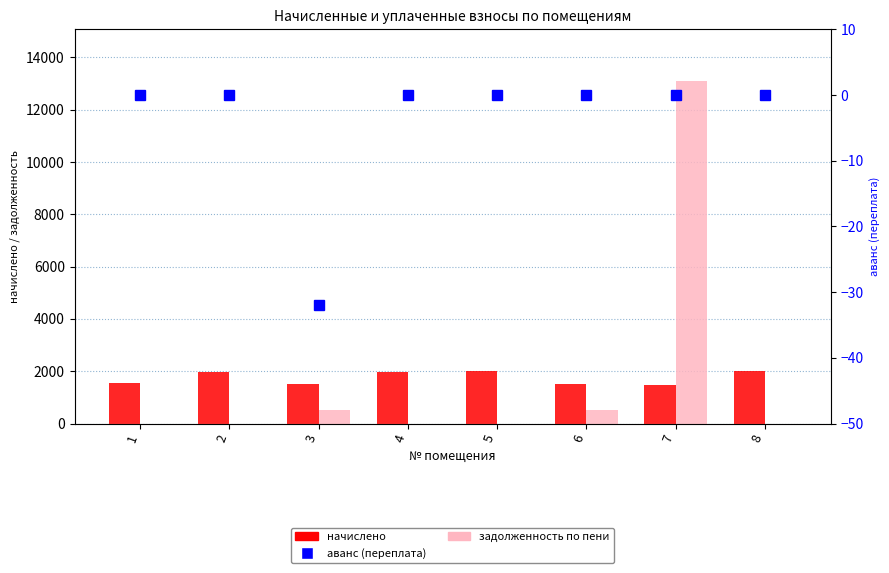

What is the highest value of the начислено series?

2009.0